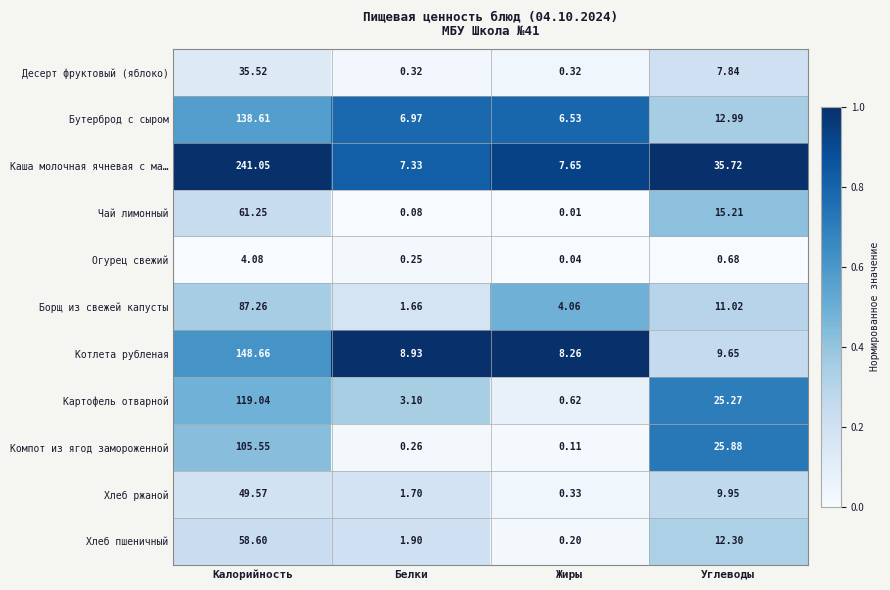

Which series has the largest total across all categories?

Каша молочная ячневая с ма…